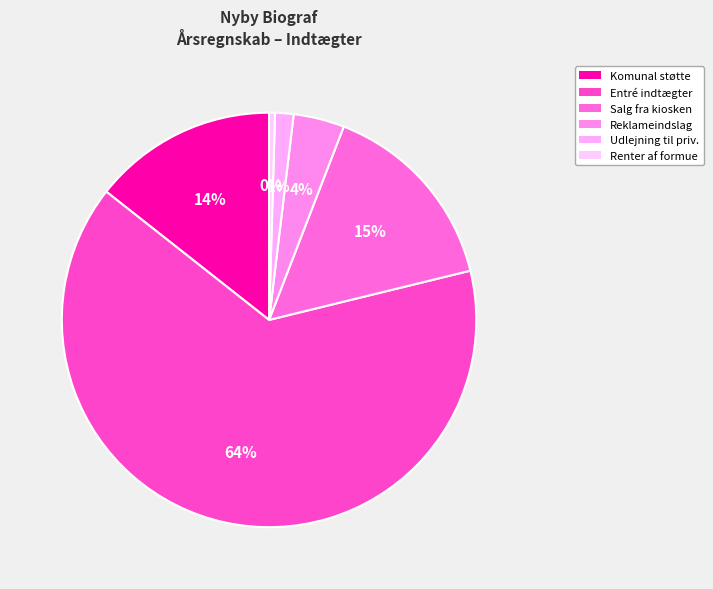

Count the number of slices in the pie.

6